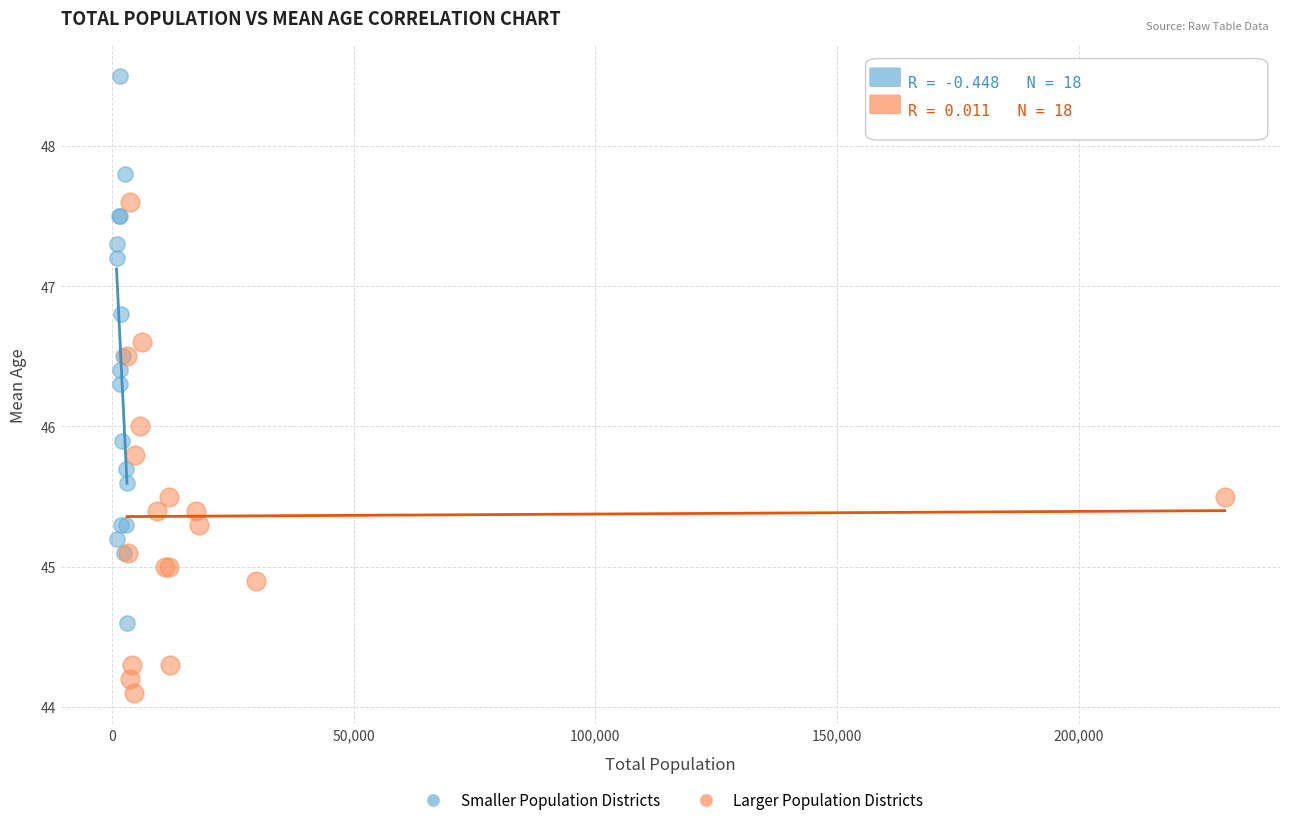

Which series reaches the maximum Y coordinate?

Smaller Population Districts